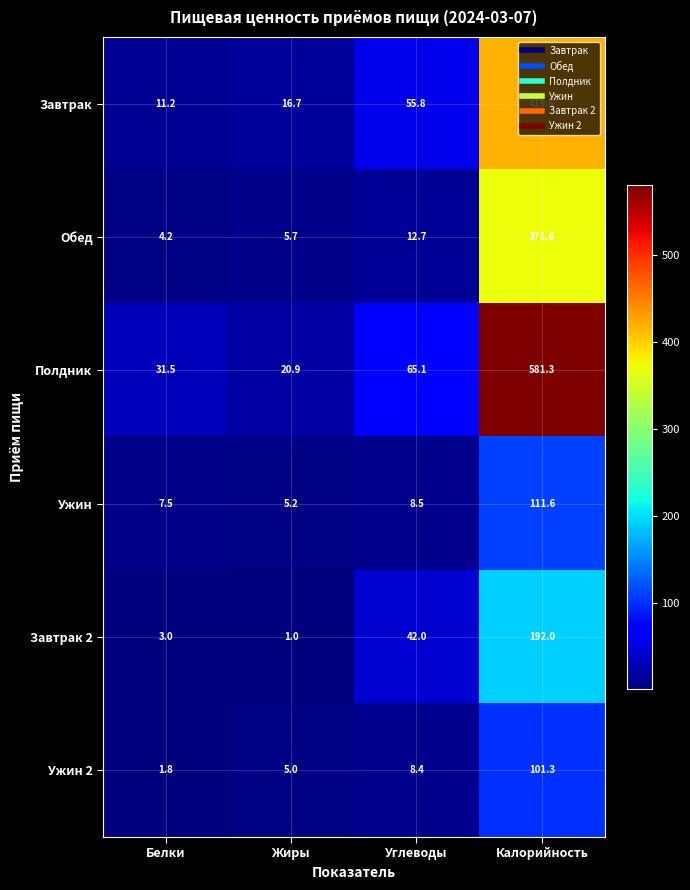

How many series are shown in this chart?

6